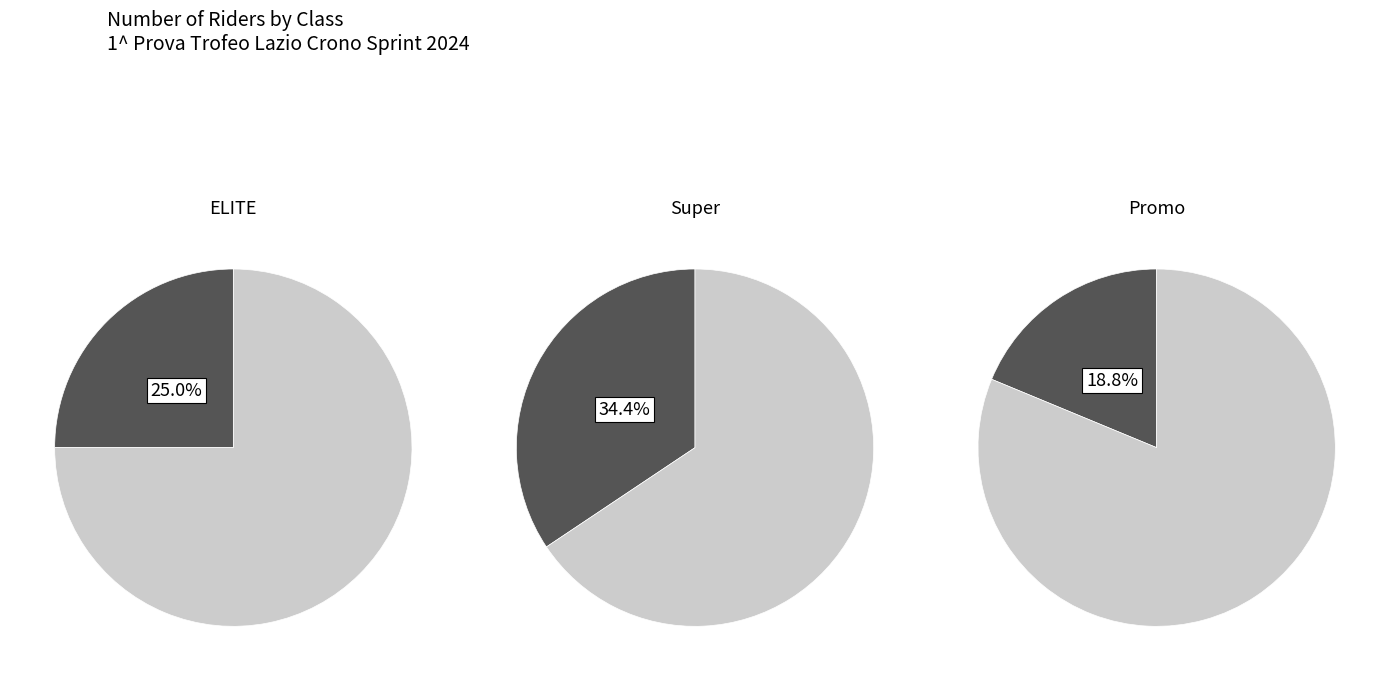

Does Over 45 Super account for over 50% of the chart?

No